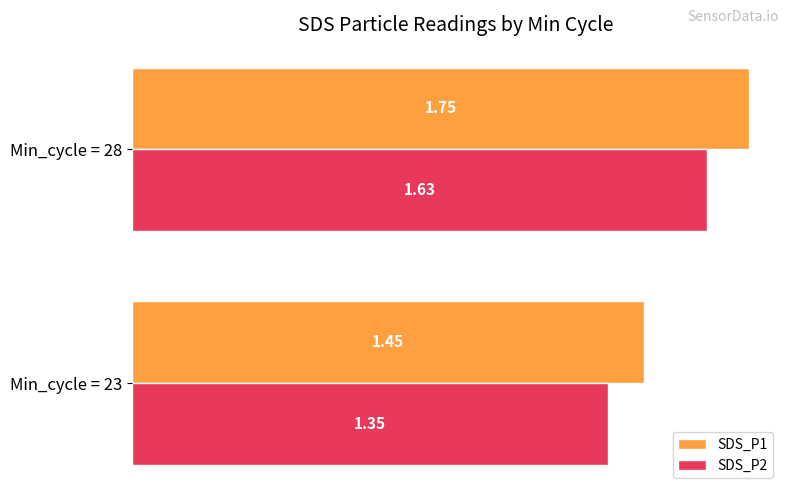

Between Min_cycle = 23 and Min_cycle = 28, which series saw the biggest shift?

SDS_P1